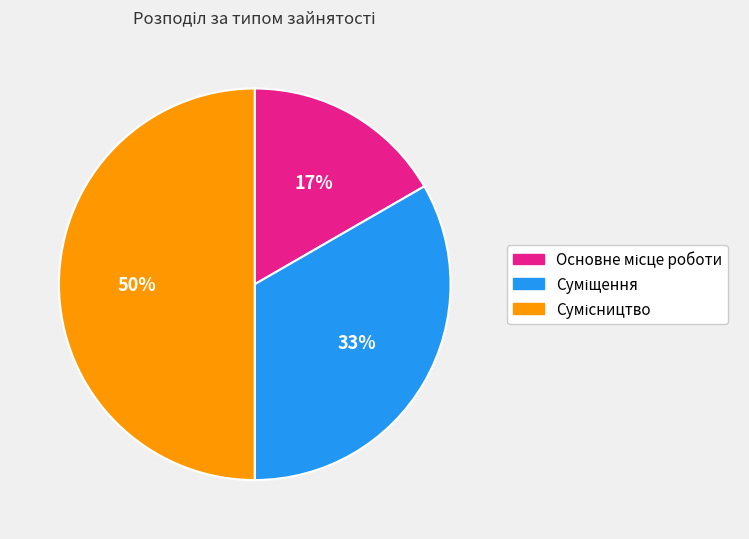

To the nearest percent, what is the average slice percentage?

33%